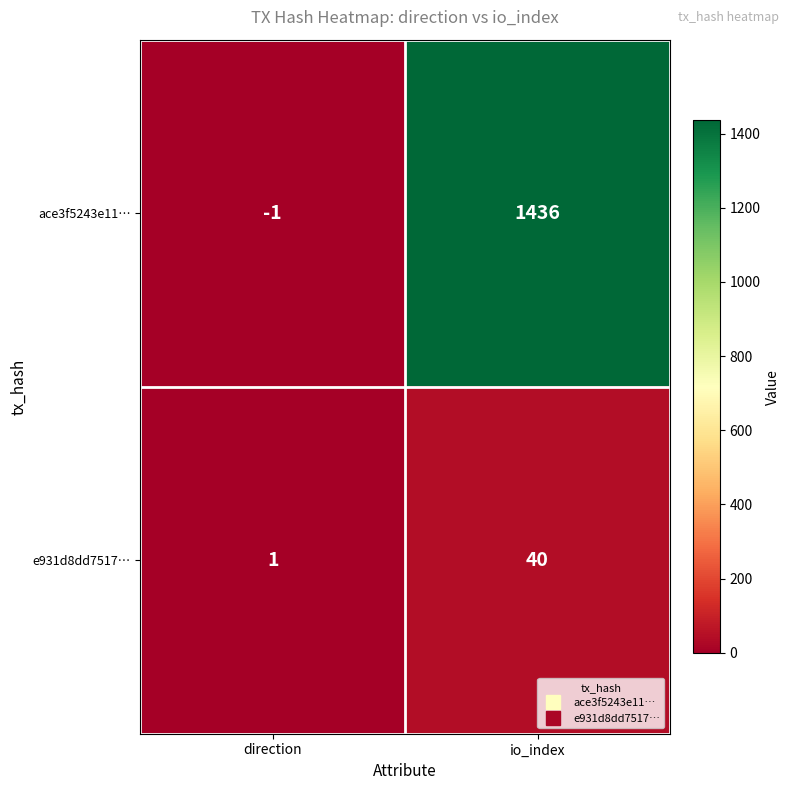

What is the sum of all ace3f5243e11… values?

1435